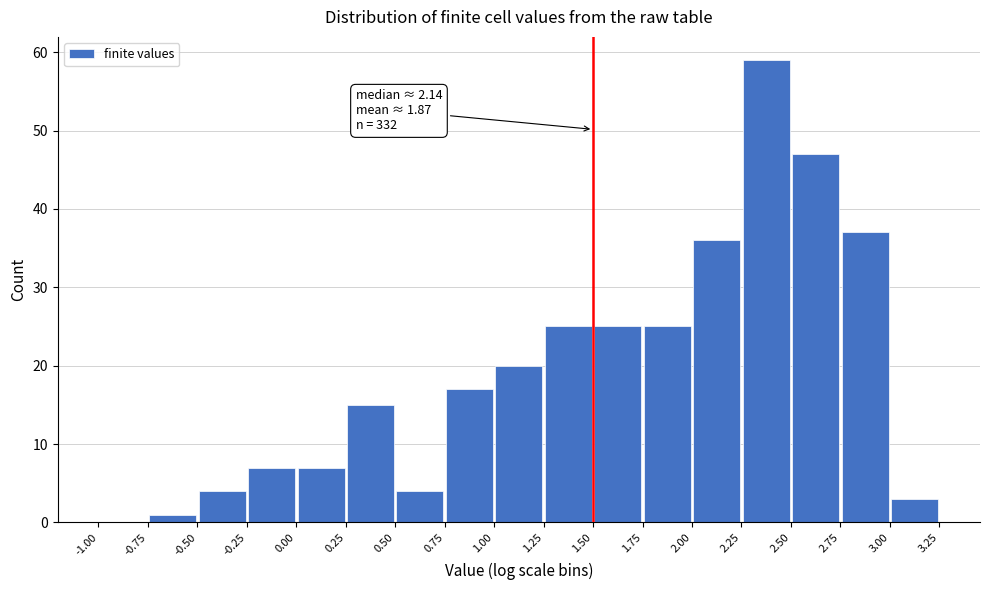

Which range on the x-axis has the tallest bar?

2.25 to 2.50